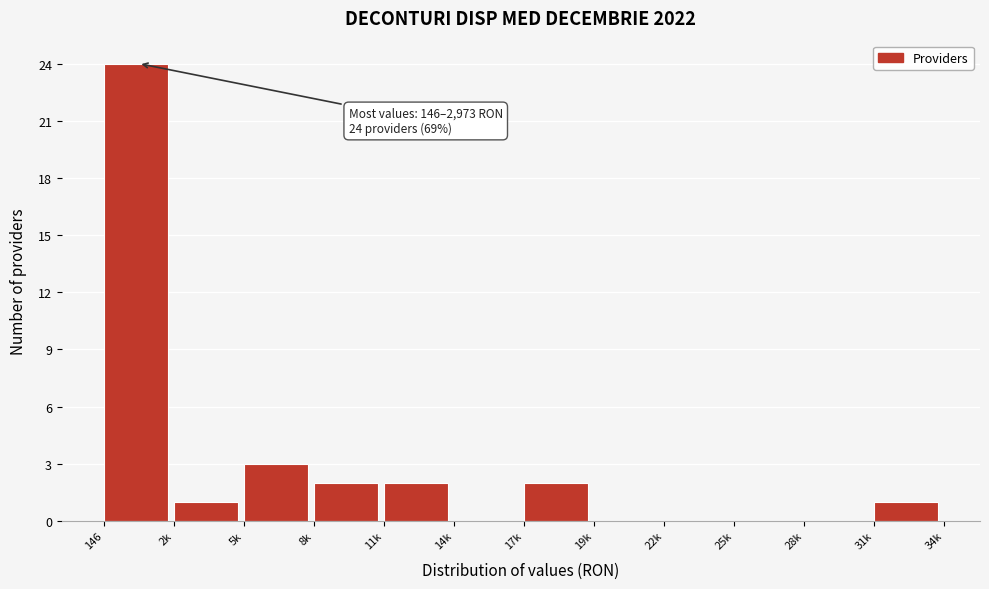

Reading left to right, list all the values displayed in this chart.

146=24	2k=1	5k=3	8k=2	11k=2	14k=0	17k=2	19k=0	22k=0	25k=0	28k=0	31k=1